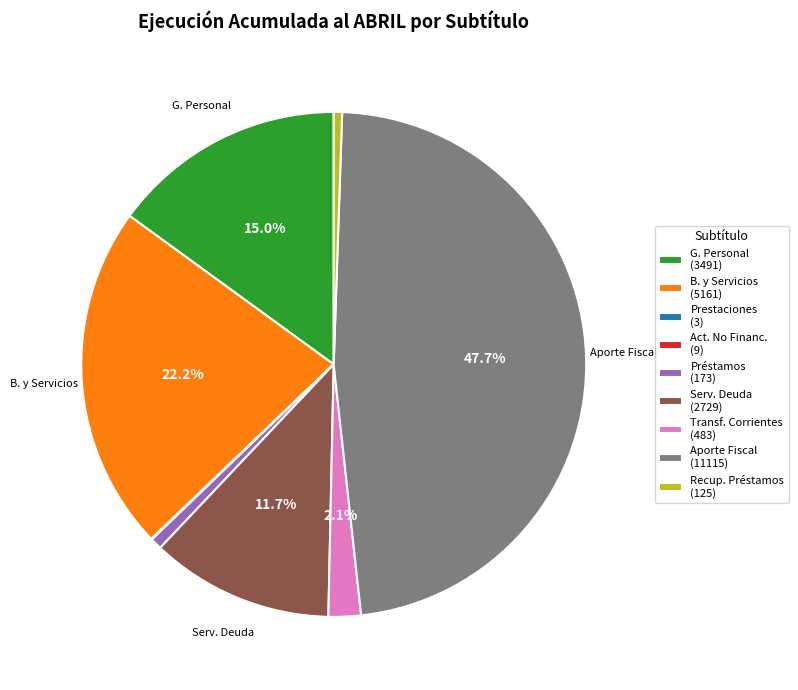

What is the largest slice in the pie chart?

Aporte Fiscal (11115)